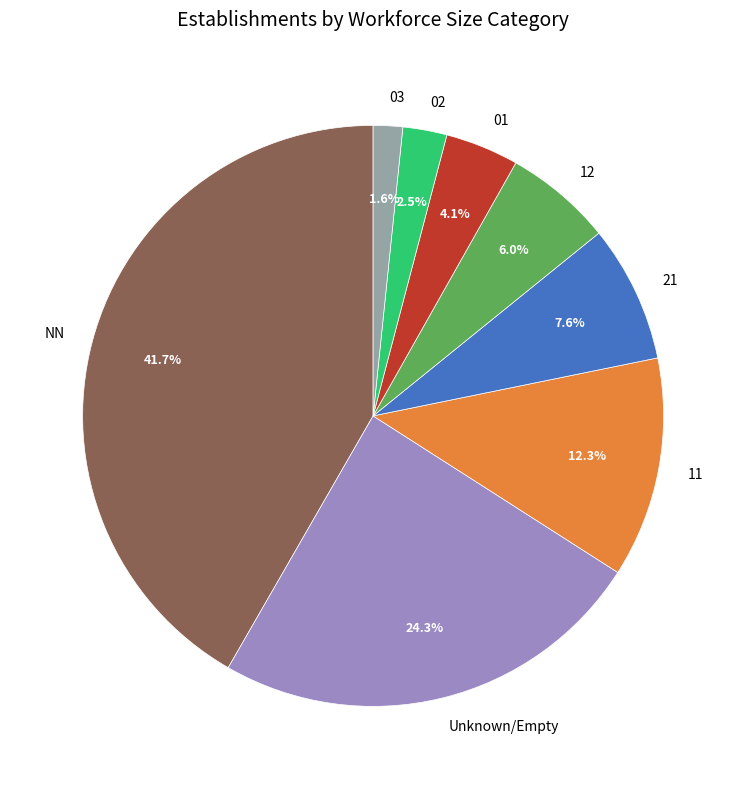

What percentage is the 03 slice, to the nearest percent?

2%